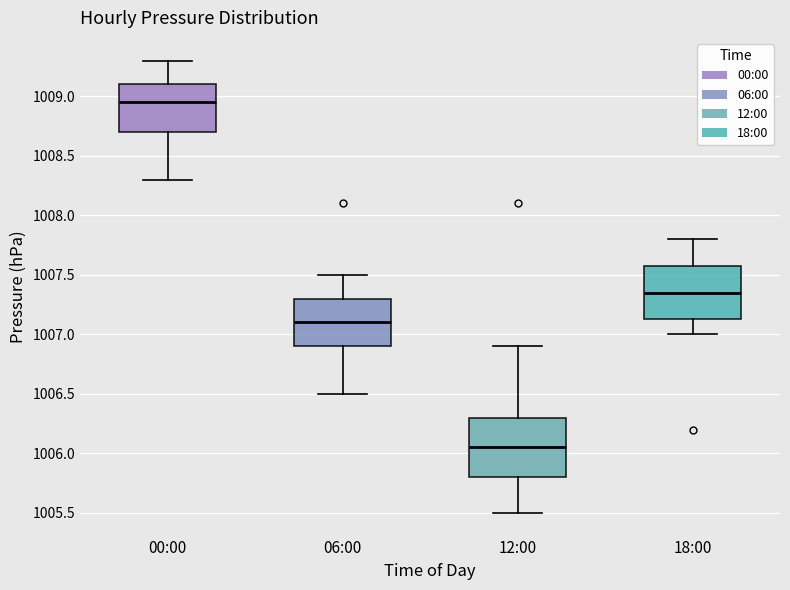

Where does the upper whisker of the box for 18:00 end on the y-axis? The values are not printed on the chart, so give them approximately, as read against the axis.

1007.80